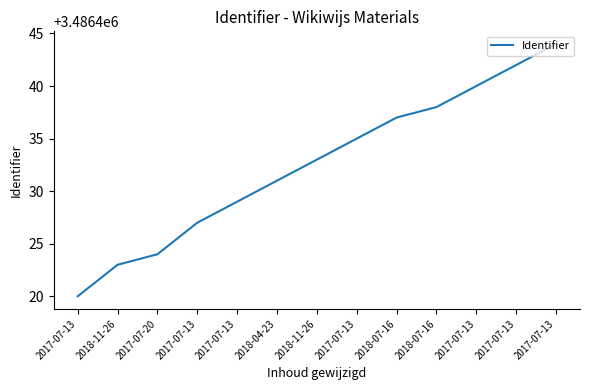

Count the number of data series in this chart.

1